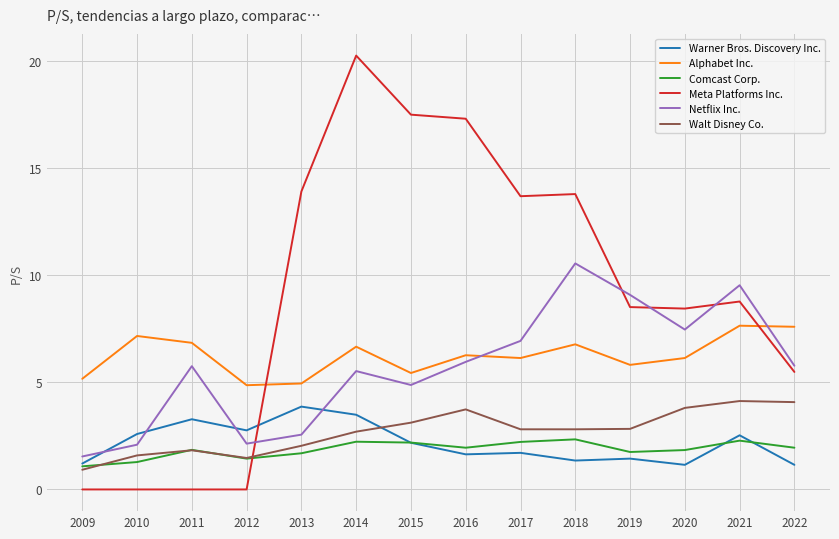

After their last crossing, which series has the higher values: Meta Platforms Inc. or Warner Bros. Discovery Inc.?

Meta Platforms Inc.